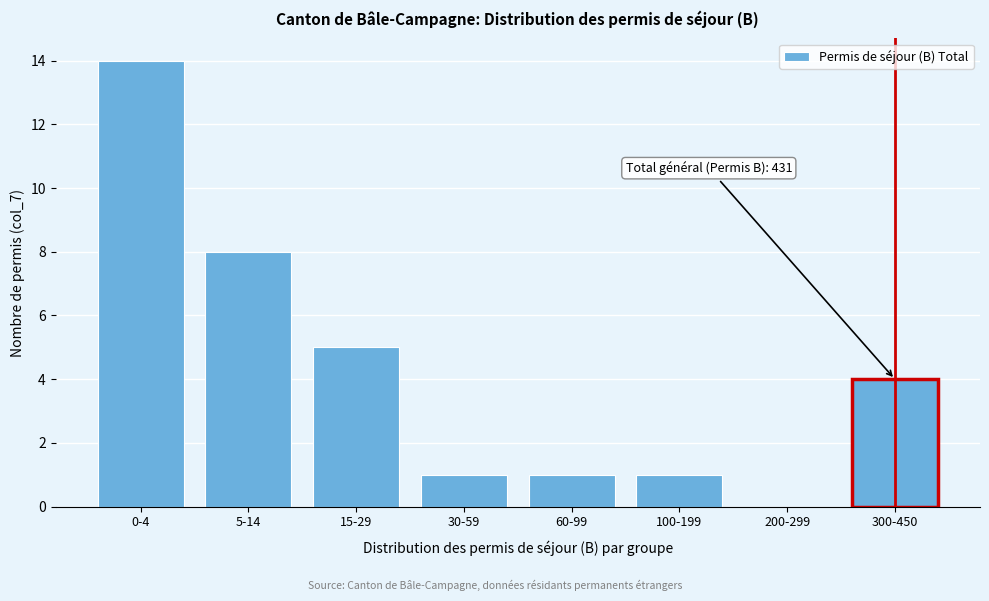

Reading left to right, list all the values displayed in this chart.

0-4=14	5-14=8	15-29=5	30-59=1	60-99=1	100-199=1	200-299=0	300-450=4